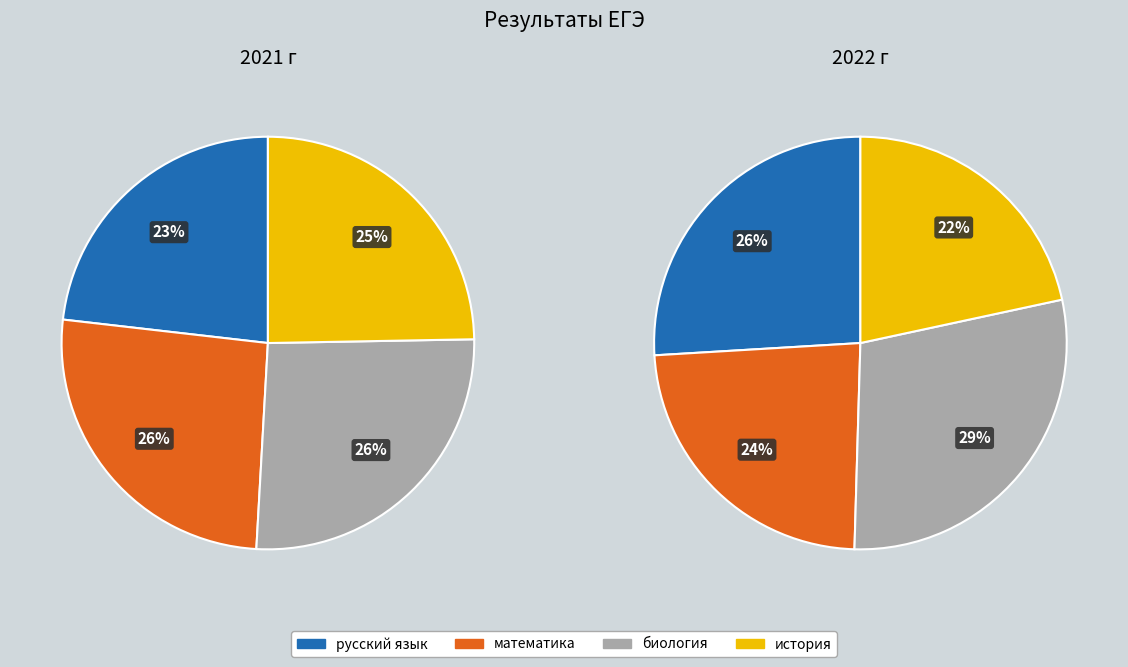

Is it true that биология is 29% of the pie?

True